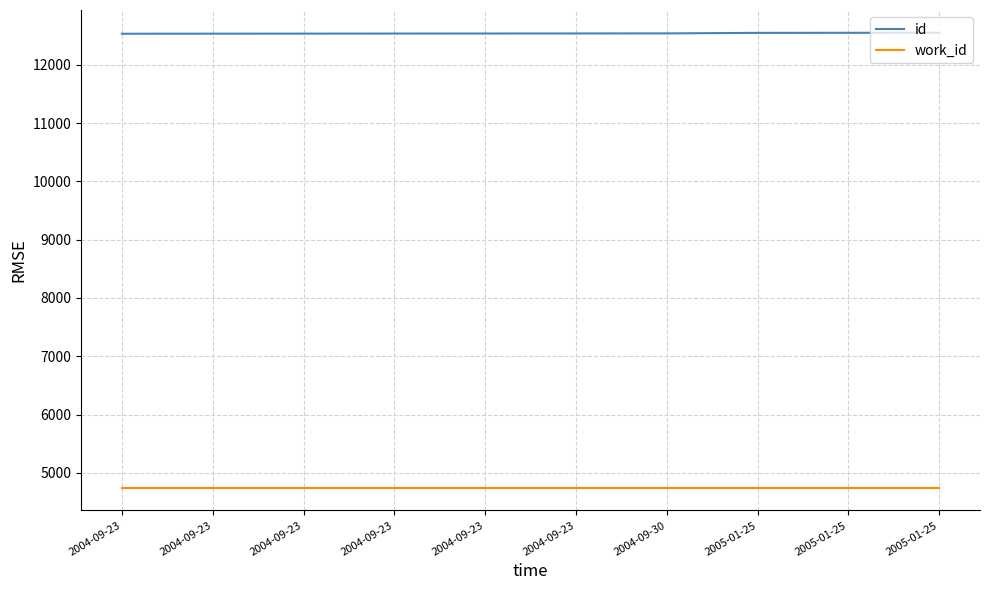

What are all the series names shown in the legend?

id, work_id